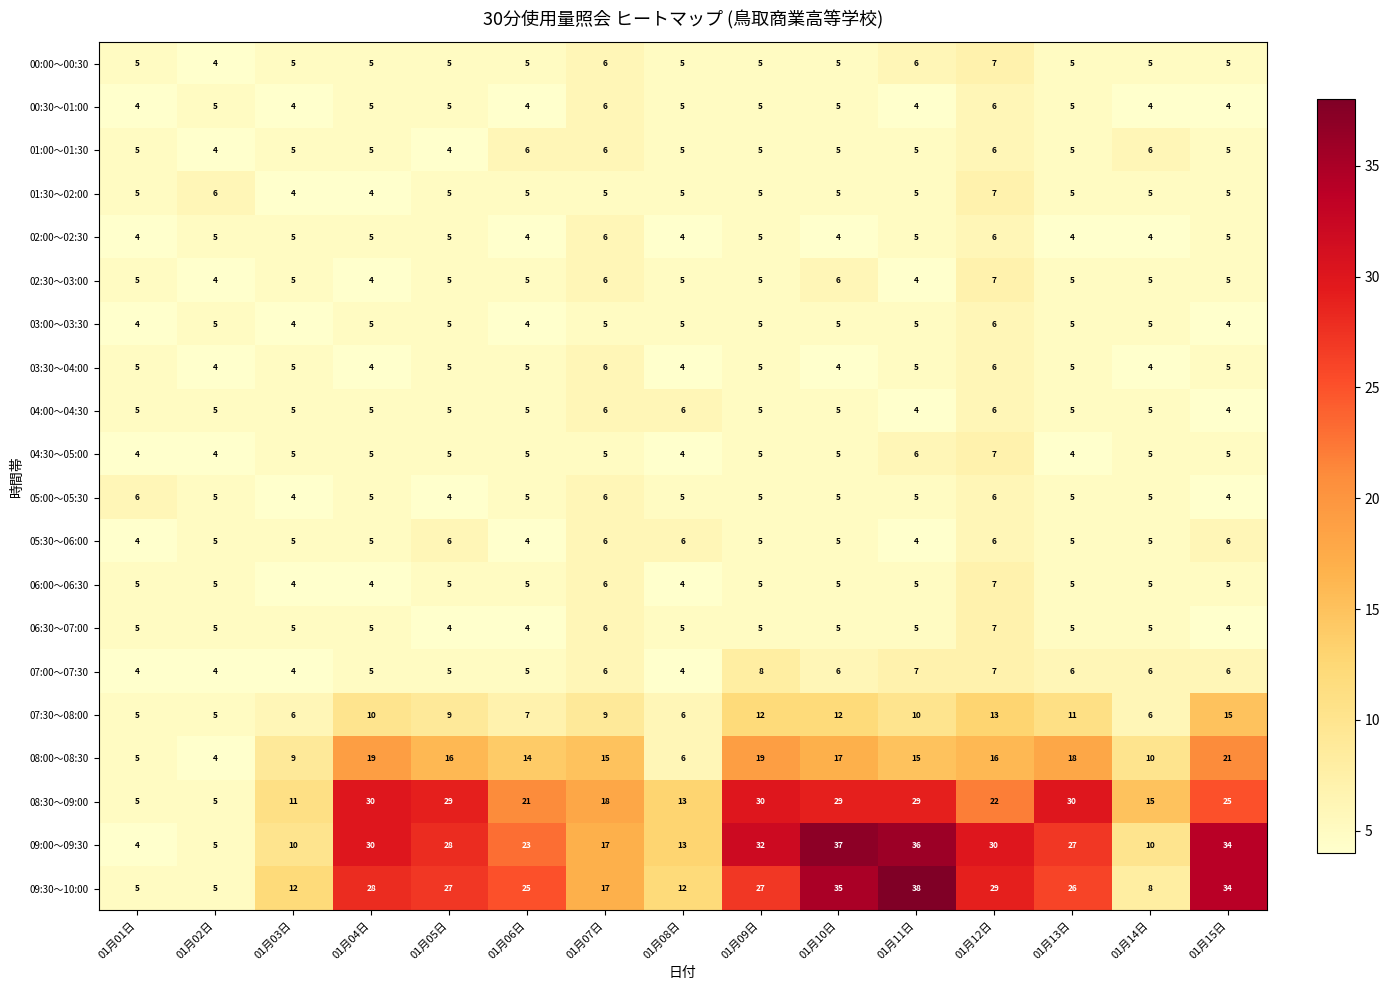

How many categories are shown in the chart?

15